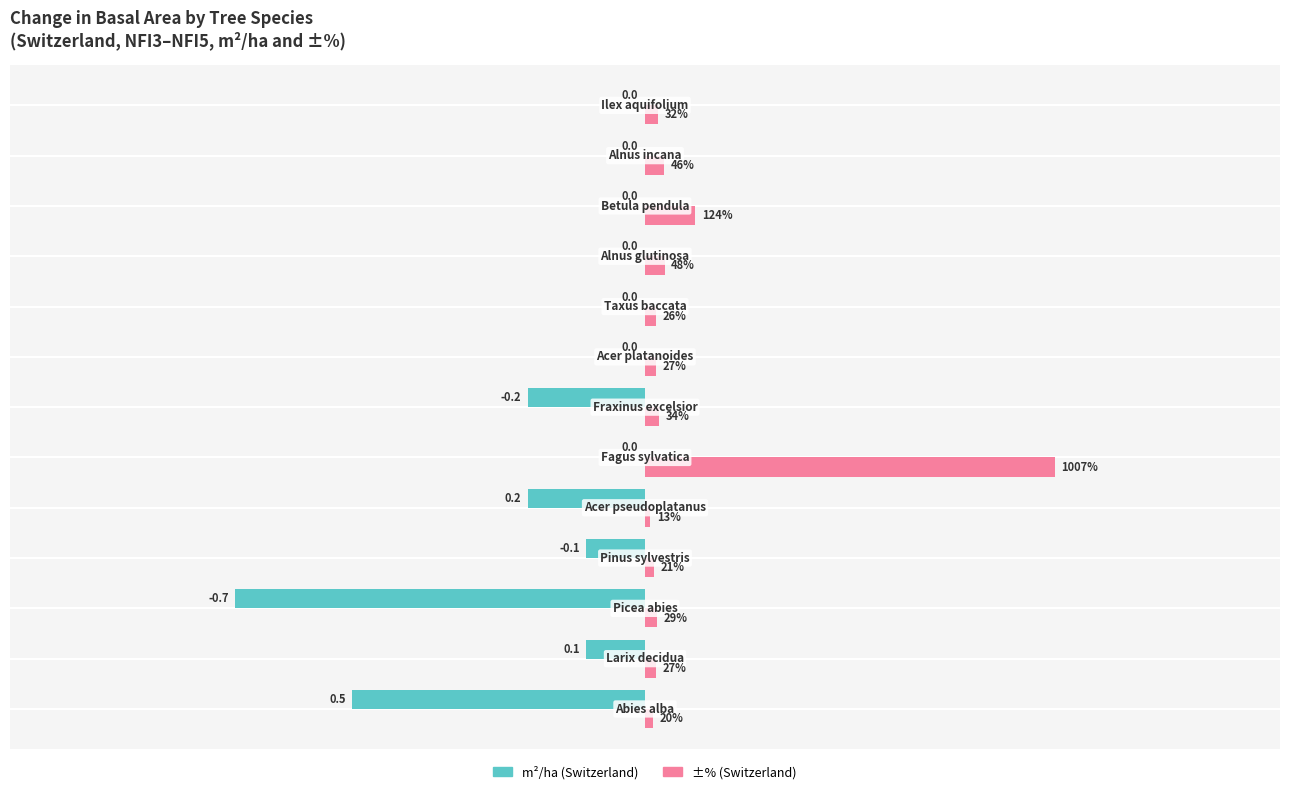

What are all the series names shown in the legend?

m²/ha (Switzerland), ±% (Switzerland)